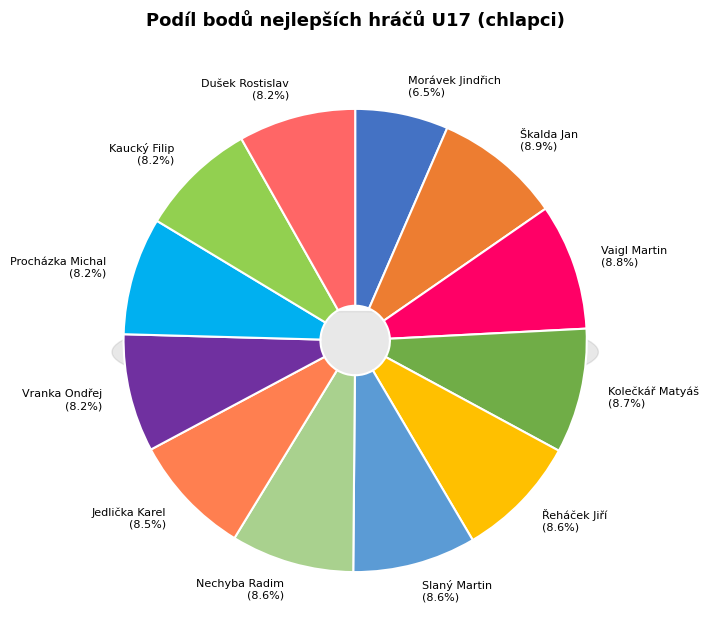

Is there a majority slice in this chart?

No